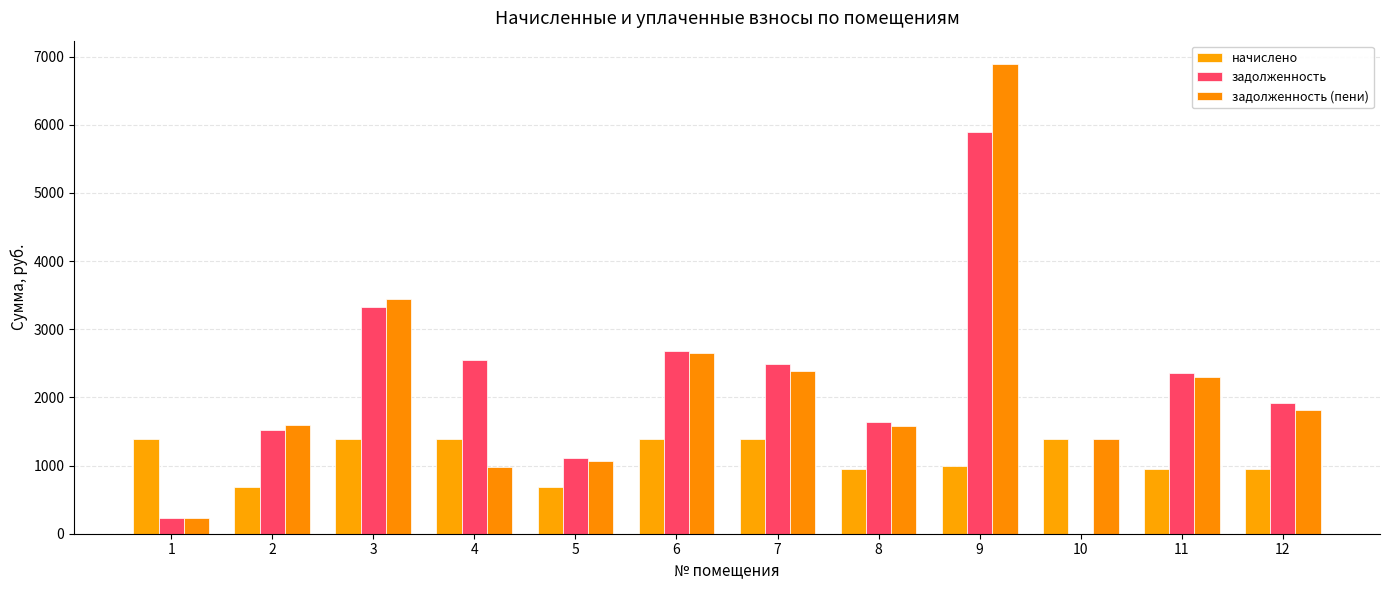

What are all the series names shown in the legend?

начислено, задолженность, задолженность (пени)